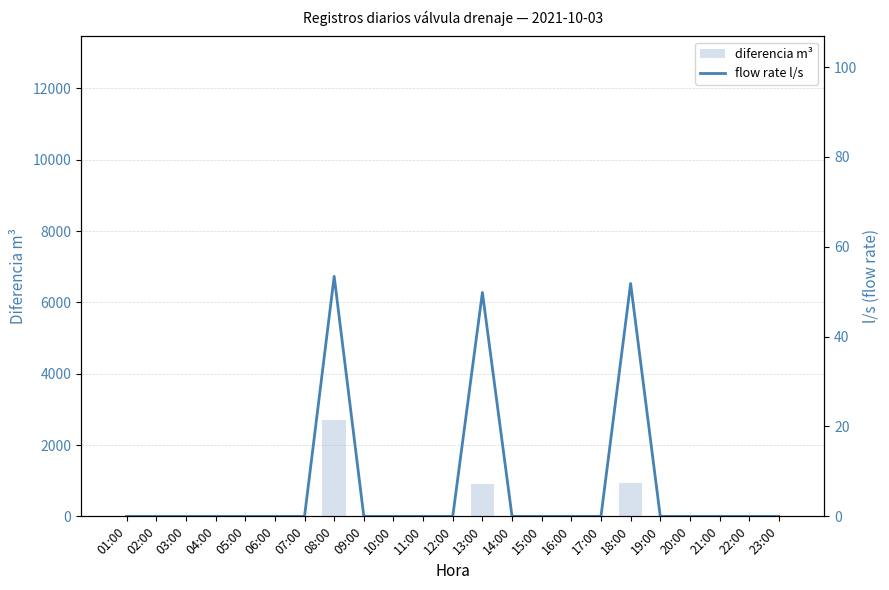

Between 23:00 and 12:00, which is larger?

23:00